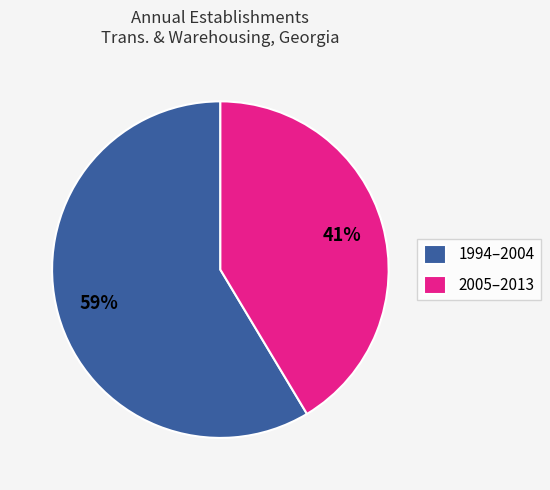

Do 1994–2004 and 2005–2013 together represent more than half of the pie?

Yes